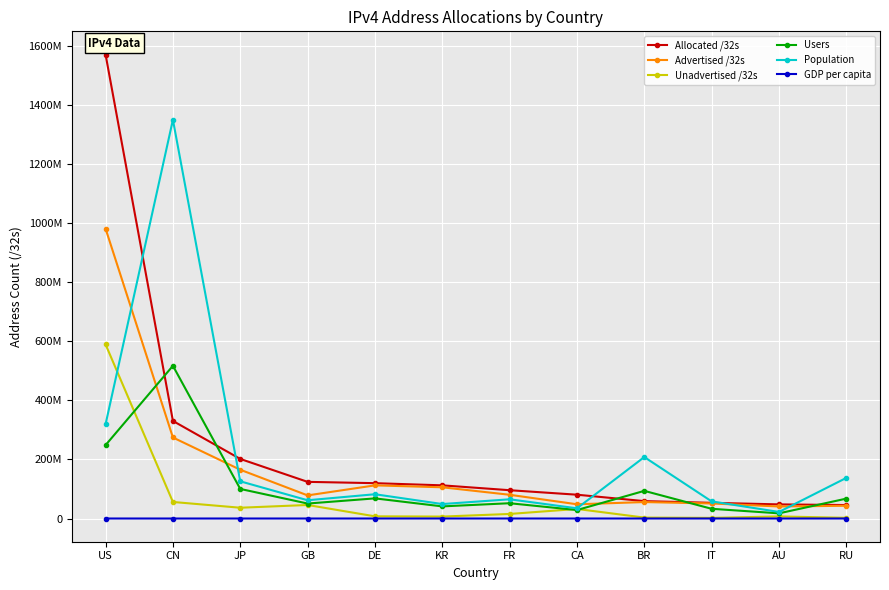

Does the chart have visible grid lines?

Yes